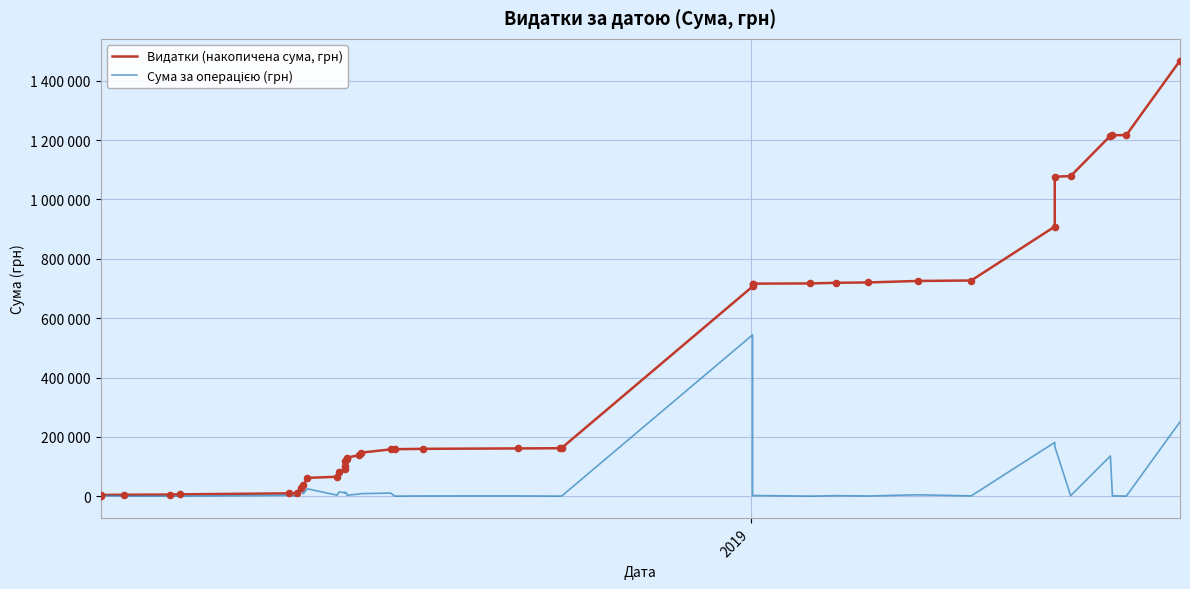

What are all the series names shown in the legend?

Видатки (накопичена сума, грн), Сума за операцією (грн)